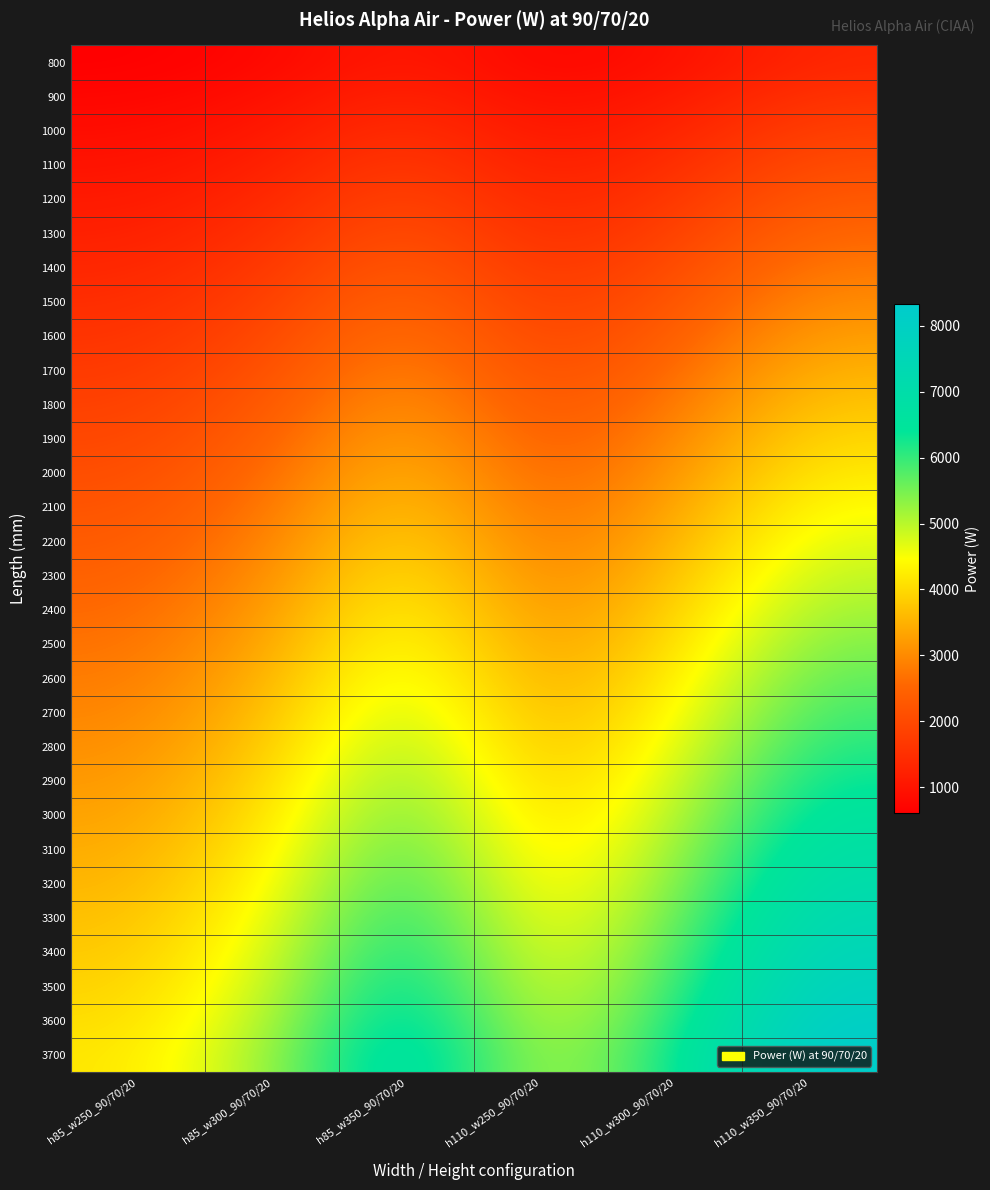

Reading right to left, extract all data points from this chart.

800: h110_w350_90/70/20=1339	h110_w300_90/70/20=911	h110_w250_90/70/20=704	h85_w350_90/70/20=1135	h85_w300_90/70/20=753	h85_w250_90/70/20=602
900: h110_w350_90/70/20=1580	h110_w300_90/70/20=1095	h110_w250_90/70/20=847	h85_w350_90/70/20=1344	h85_w300_90/70/20=906	h85_w250_90/70/20=724
1000: h110_w350_90/70/20=1821	h110_w300_90/70/20=1279	h110_w250_90/70/20=990	h85_w350_90/70/20=1553	h85_w300_90/70/20=1059	h85_w250_90/70/20=846
1100: h110_w350_90/70/20=2062	h110_w300_90/70/20=1463	h110_w250_90/70/20=1133	h85_w350_90/70/20=1762	h85_w300_90/70/20=1212	h85_w250_90/70/20=968
1200: h110_w350_90/70/20=2303	h110_w300_90/70/20=1647	h110_w250_90/70/20=1276	h85_w350_90/70/20=1971	h85_w300_90/70/20=1365	h85_w250_90/70/20=1090
1300: h110_w350_90/70/20=2544	h110_w300_90/70/20=1831	h110_w250_90/70/20=1419	h85_w350_90/70/20=2180	h85_w300_90/70/20=1518	h85_w250_90/70/20=1212
1400: h110_w350_90/70/20=2785	h110_w300_90/70/20=2015	h110_w250_90/70/20=1562	h85_w350_90/70/20=2389	h85_w300_90/70/20=1671	h85_w250_90/70/20=1334
1500: h110_w350_90/70/20=3026	h110_w300_90/70/20=2199	h110_w250_90/70/20=1705	h85_w350_90/70/20=2598	h85_w300_90/70/20=1824	h85_w250_90/70/20=1456
1600: h110_w350_90/70/20=3267	h110_w300_90/70/20=2383	h110_w250_90/70/20=1848	h85_w350_90/70/20=2807	h85_w300_90/70/20=1977	h85_w250_90/70/20=1578
1700: h110_w350_90/70/20=3508	h110_w300_90/70/20=2567	h110_w250_90/70/20=1991	h85_w350_90/70/20=3016	h85_w300_90/70/20=2130	h85_w250_90/70/20=1700
1800: h110_w350_90/70/20=3749	h110_w300_90/70/20=2751	h110_w250_90/70/20=2134	h85_w350_90/70/20=3225	h85_w300_90/70/20=2283	h85_w250_90/70/20=1822
1900: h110_w350_90/70/20=3990	h110_w300_90/70/20=2935	h110_w250_90/70/20=2277	h85_w350_90/70/20=3434	h85_w300_90/70/20=2436	h85_w250_90/70/20=1944
2000: h110_w350_90/70/20=4231	h110_w300_90/70/20=3119	h110_w250_90/70/20=2420	h85_w350_90/70/20=3643	h85_w300_90/70/20=2589	h85_w250_90/70/20=2066
2100: h110_w350_90/70/20=4472	h110_w300_90/70/20=3303	h110_w250_90/70/20=2563	h85_w350_90/70/20=3852	h85_w300_90/70/20=2742	h85_w250_90/70/20=2188
2200: h110_w350_90/70/20=4713	h110_w300_90/70/20=3487	h110_w250_90/70/20=2706	h85_w350_90/70/20=4061	h85_w300_90/70/20=2895	h85_w250_90/70/20=2310
2300: h110_w350_90/70/20=4954	h110_w300_90/70/20=3671	h110_w250_90/70/20=2849	h85_w350_90/70/20=4270	h85_w300_90/70/20=3048	h85_w250_90/70/20=2432
2400: h110_w350_90/70/20=5195	h110_w300_90/70/20=3855	h110_w250_90/70/20=2992	h85_w350_90/70/20=4479	h85_w300_90/70/20=3201	h85_w250_90/70/20=2554
2500: h110_w350_90/70/20=5436	h110_w300_90/70/20=4039	h110_w250_90/70/20=3135	h85_w350_90/70/20=4688	h85_w300_90/70/20=3354	h85_w250_90/70/20=2676
2600: h110_w350_90/70/20=5677	h110_w300_90/70/20=4223	h110_w250_90/70/20=3278	h85_w350_90/70/20=4897	h85_w300_90/70/20=3507	h85_w250_90/70/20=2798
2700: h110_w350_90/70/20=5918	h110_w300_90/70/20=4407	h110_w250_90/70/20=3421	h85_w350_90/70/20=5106	h85_w300_90/70/20=3660	h85_w250_90/70/20=2920
2800: h110_w350_90/70/20=6159	h110_w300_90/70/20=4591	h110_w250_90/70/20=3564	h85_w350_90/70/20=5315	h85_w300_90/70/20=3813	h85_w250_90/70/20=3042
2900: h110_w350_90/70/20=6400	h110_w300_90/70/20=4775	h110_w250_90/70/20=3707	h85_w350_90/70/20=5524	h85_w300_90/70/20=3966	h85_w250_90/70/20=3164
3000: h110_w350_90/70/20=6641	h110_w300_90/70/20=4959	h110_w250_90/70/20=3850	h85_w350_90/70/20=5733	h85_w300_90/70/20=4119	h85_w250_90/70/20=3286
3100: h110_w350_90/70/20=6882	h110_w300_90/70/20=5143	h110_w250_90/70/20=3993	h85_w350_90/70/20=5942	h85_w300_90/70/20=4272	h85_w250_90/70/20=3408
3200: h110_w350_90/70/20=7123	h110_w300_90/70/20=5327	h110_w250_90/70/20=4136	h85_w350_90/70/20=6151	h85_w300_90/70/20=4425	h85_w250_90/70/20=3530
3300: h110_w350_90/70/20=7364	h110_w300_90/70/20=5511	h110_w250_90/70/20=4279	h85_w350_90/70/20=6360	h85_w300_90/70/20=4578	h85_w250_90/70/20=3652
3400: h110_w350_90/70/20=7605	h110_w300_90/70/20=5695	h110_w250_90/70/20=4422	h85_w350_90/70/20=6569	h85_w300_90/70/20=4731	h85_w250_90/70/20=3774
3500: h110_w350_90/70/20=7846	h110_w300_90/70/20=5879	h110_w250_90/70/20=4565	h85_w350_90/70/20=6778	h85_w300_90/70/20=4884	h85_w250_90/70/20=3896
3600: h110_w350_90/70/20=8087	h110_w300_90/70/20=6063	h110_w250_90/70/20=4708	h85_w350_90/70/20=6987	h85_w300_90/70/20=5037	h85_w250_90/70/20=4018
3700: h110_w350_90/70/20=8328	h110_w300_90/70/20=6247	h110_w250_90/70/20=4851	h85_w350_90/70/20=7196	h85_w300_90/70/20=5190	h85_w250_90/70/20=4140